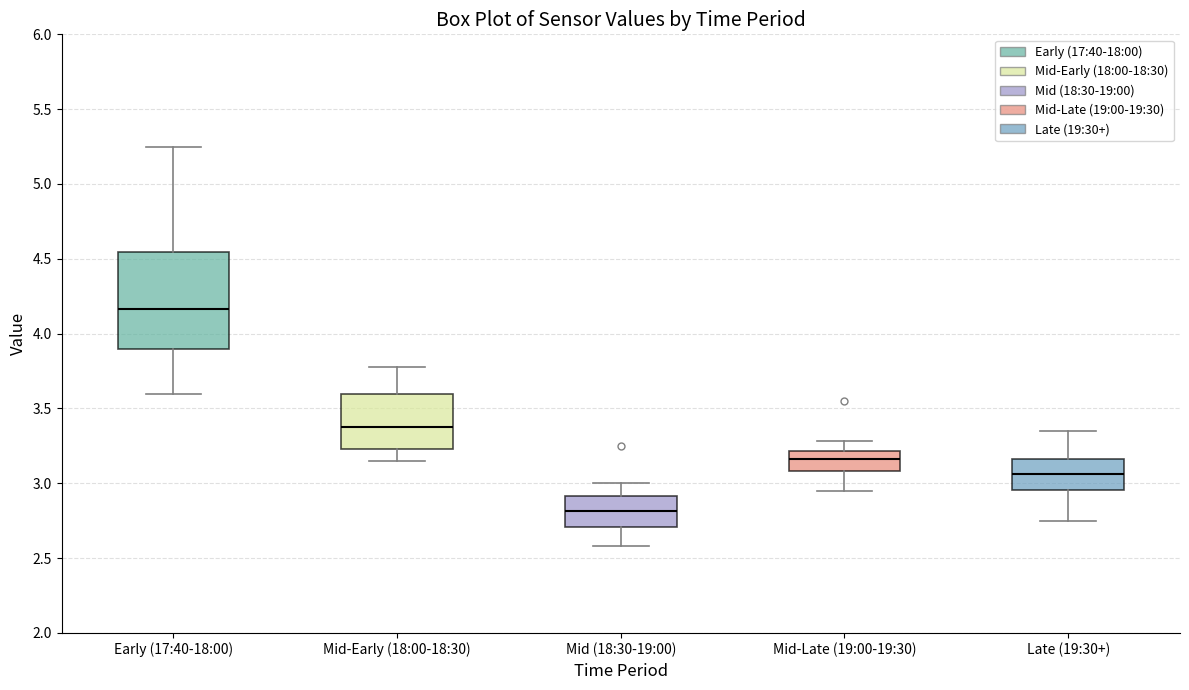

Comparing the boxes themselves (not the whiskers), which one is the tallest?

Early (17:40-18:00)